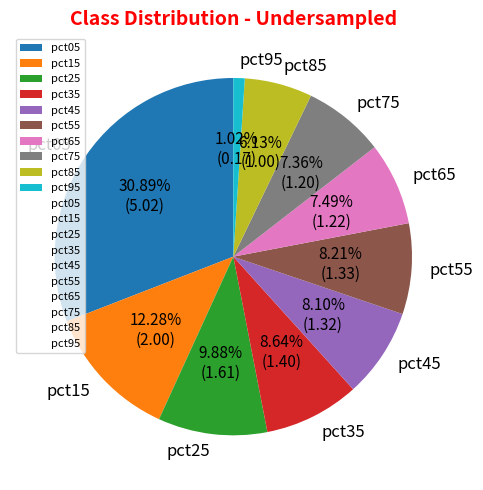

How many segments does this pie chart have?

10